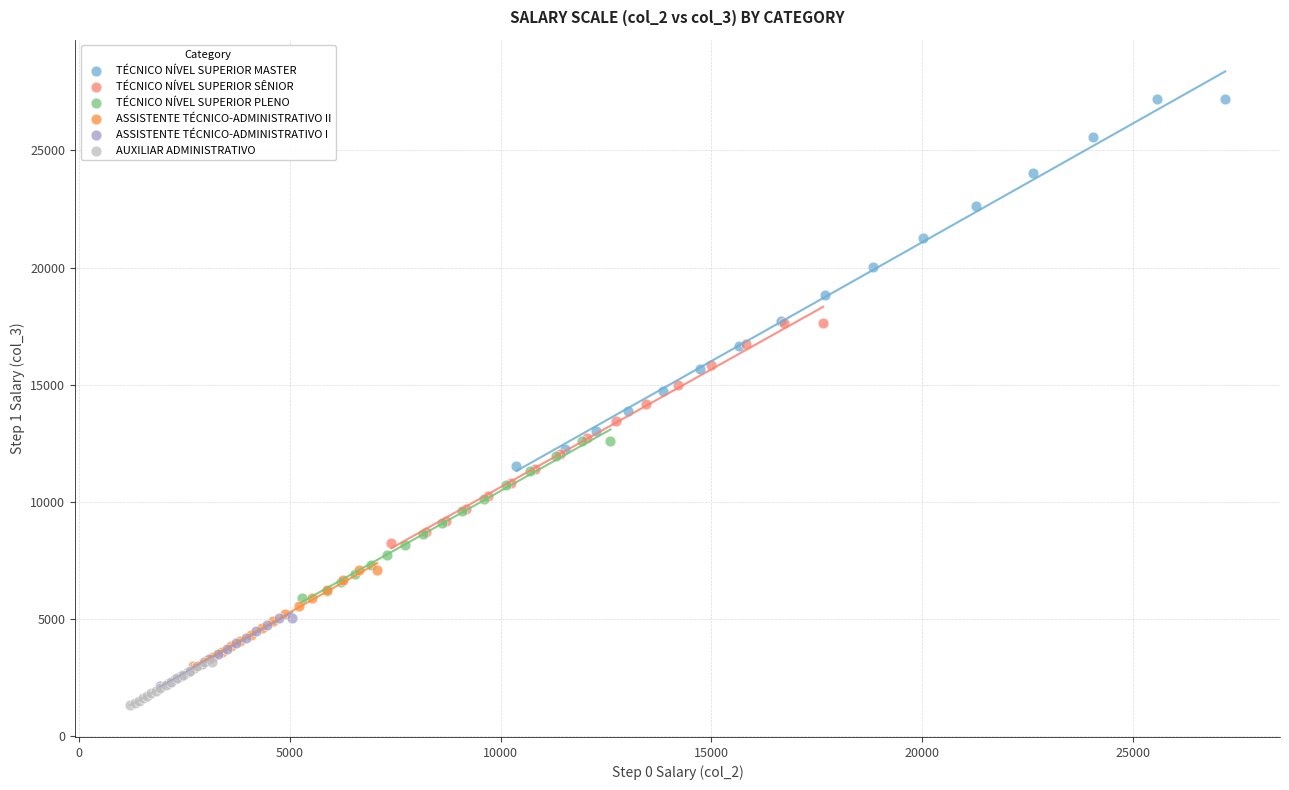

Which series contains the highest Y value?

TÉCNICO NÍVEL SUPERIOR MASTER